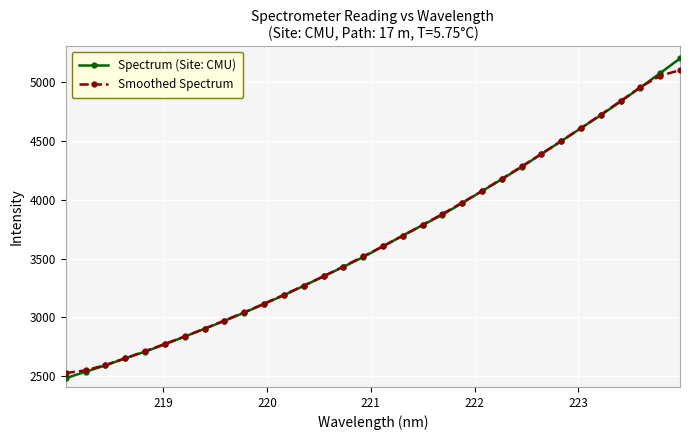

What is the minimum value shown in the chart?

2484.0